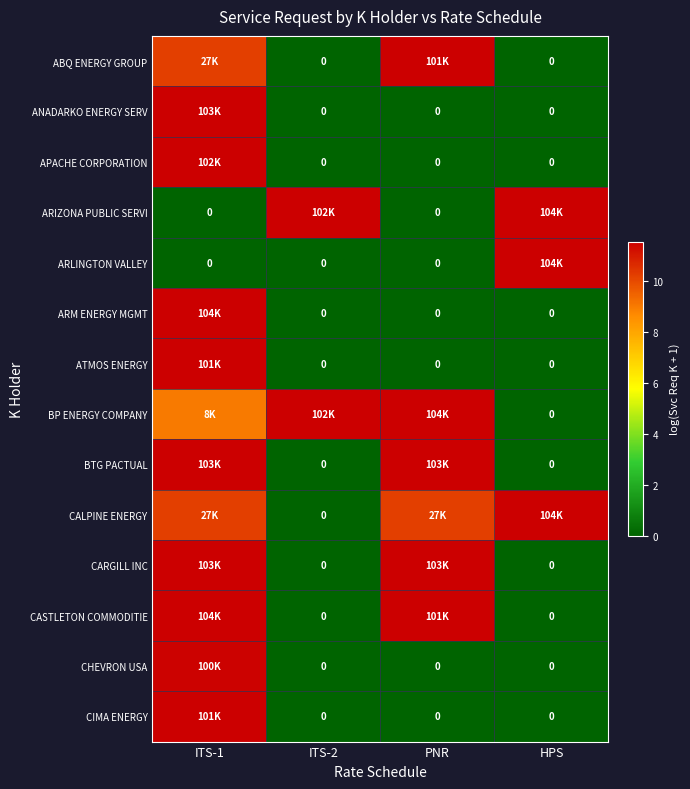

At which category does the chart reach its peak across all series?

HPS